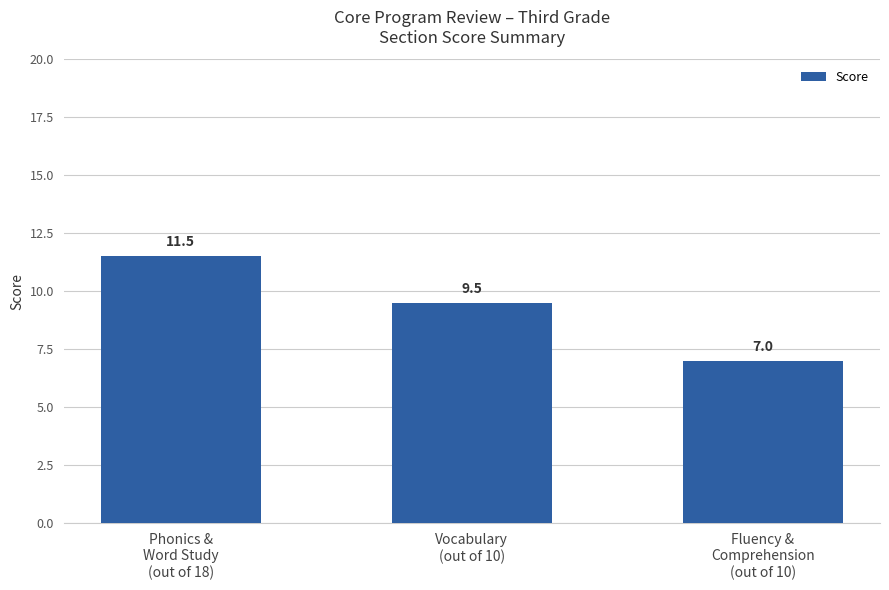

What is the ratio of the value at Vocabulary
(out of 10) to the value at Phonics &
Word Study
(out of 18)?

0.8